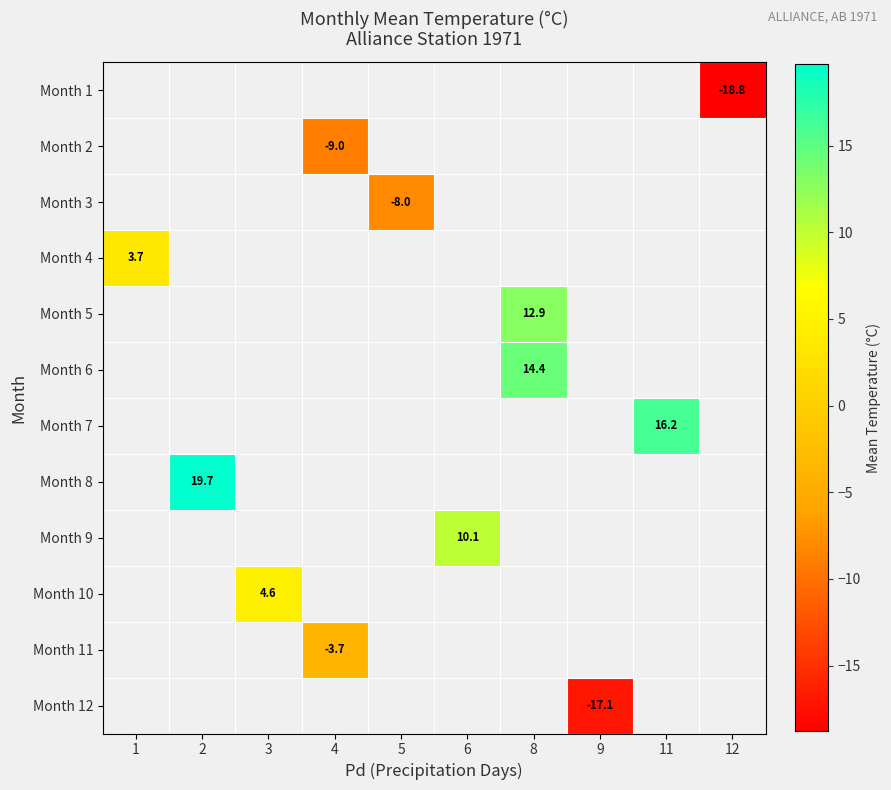

True or false: Month 9 has a value of 10.1 at 6.

True